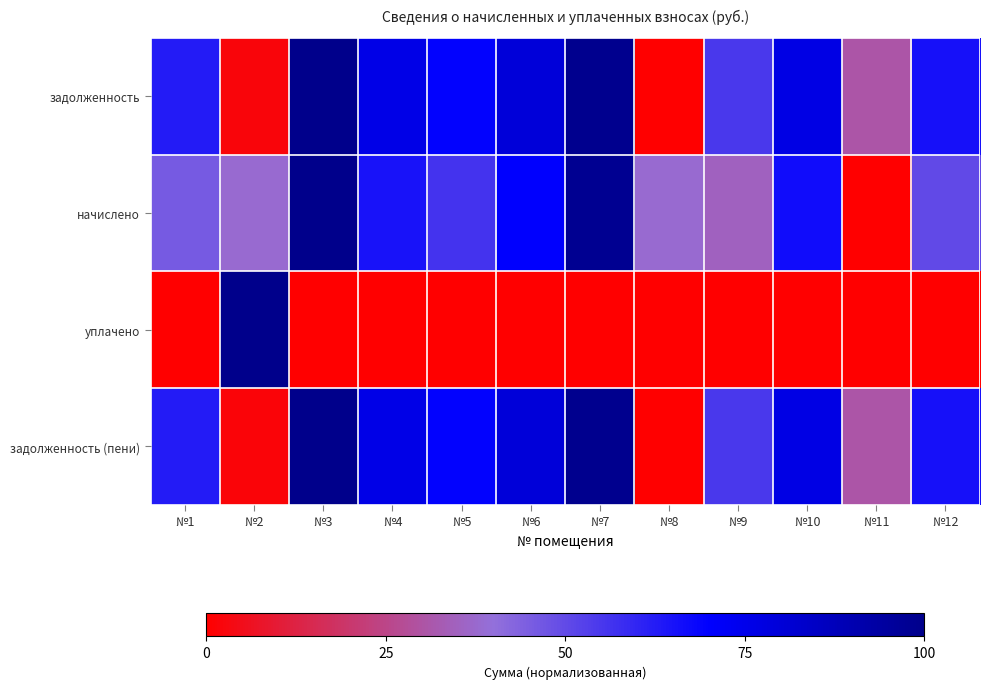

At how many categories does at least one series exceed 0?

12